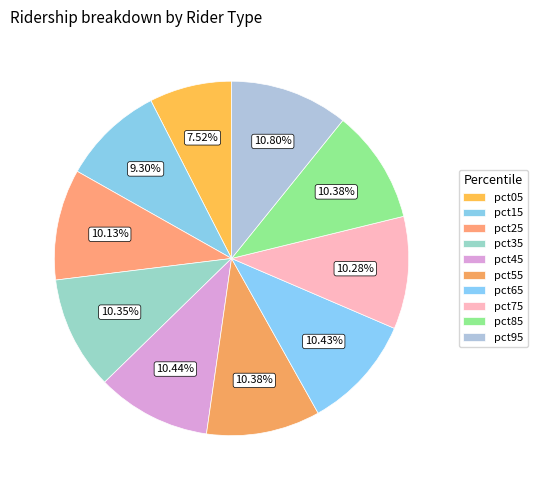

How many slices are in this pie chart?

10